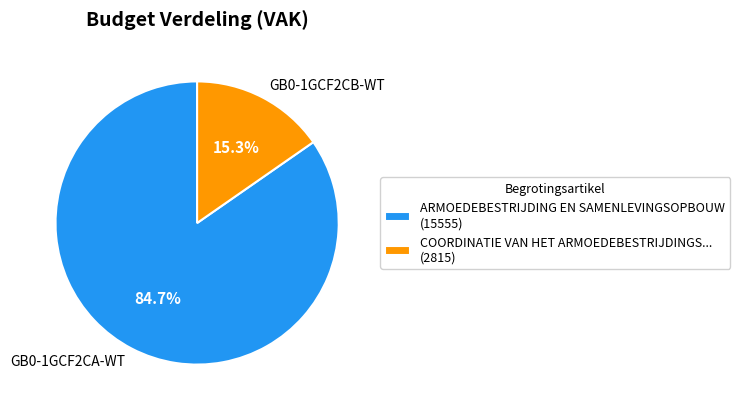

To the nearest percent, what is the combined percentage of GB0-1GCF2CB-WT and GB0-1GCF2CA-WT?

100%